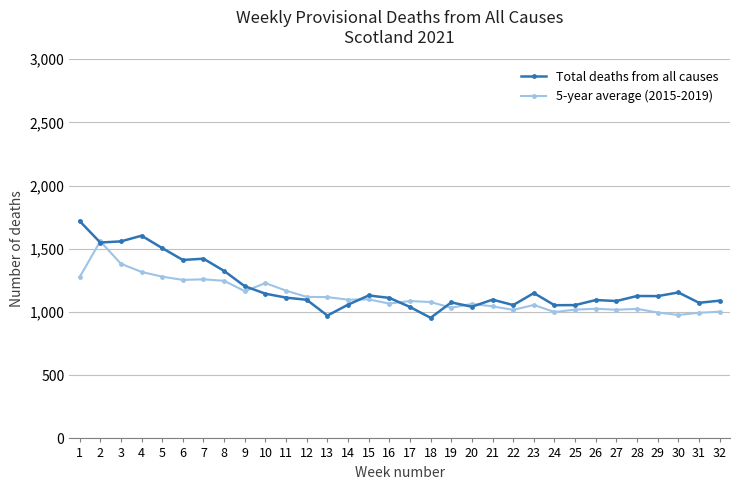

List the series in order of their peak value, lowest first.

5-year average (2015-2019), Total deaths from all causes